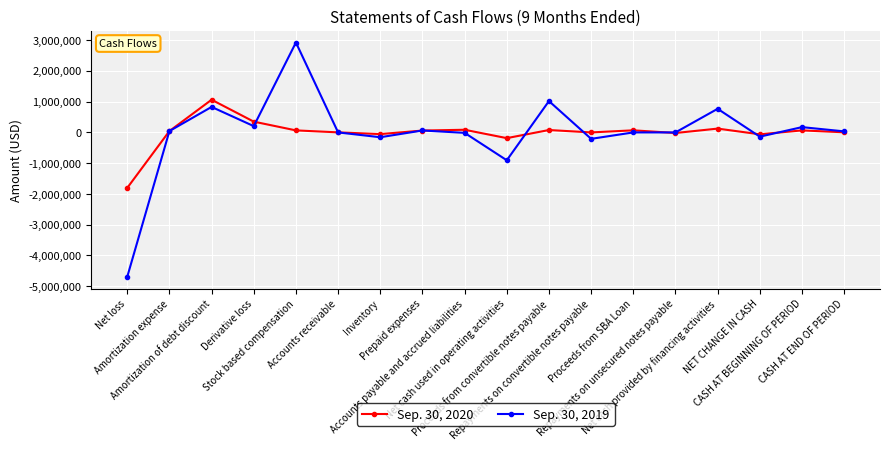

Which category has the highest value in the Sep. 30, 2020 series?

Amortization of debt discount